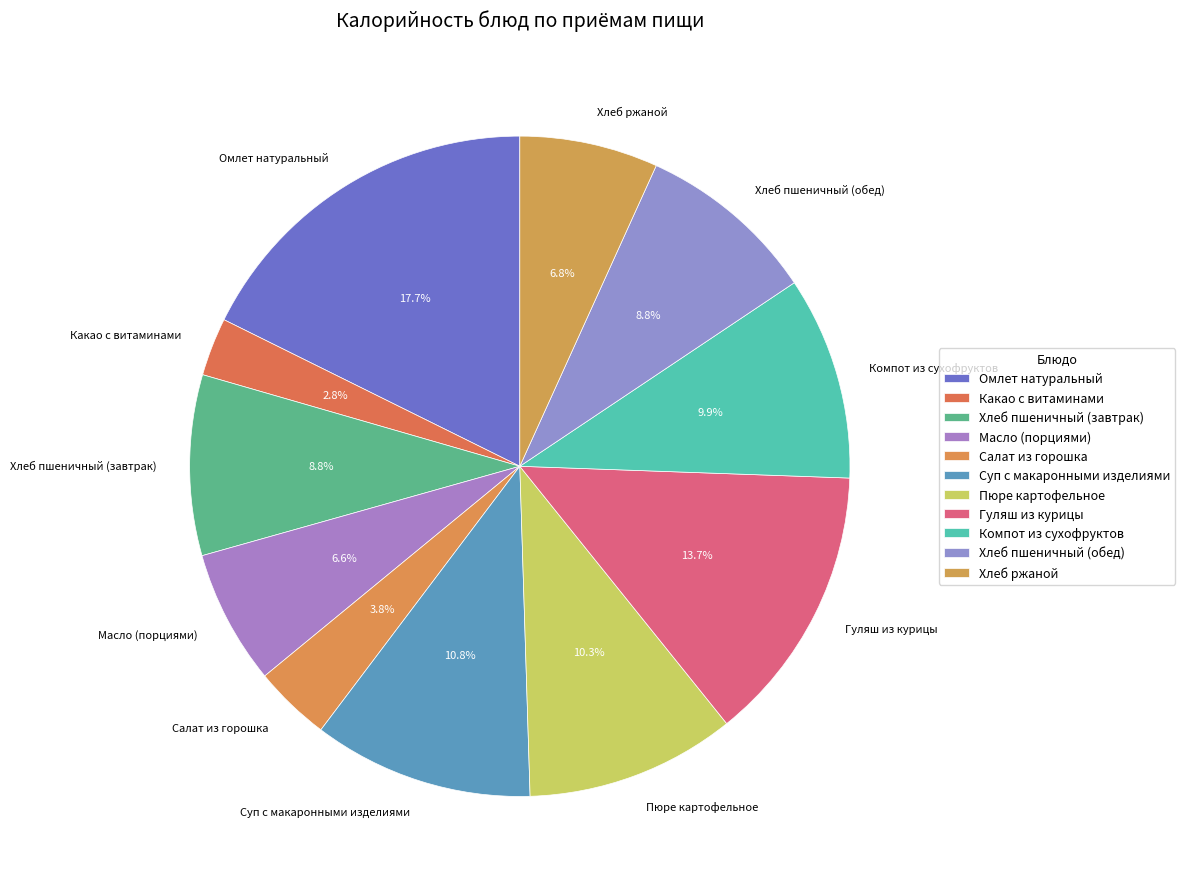

Is there any slice that represents more than half of the pie?

No